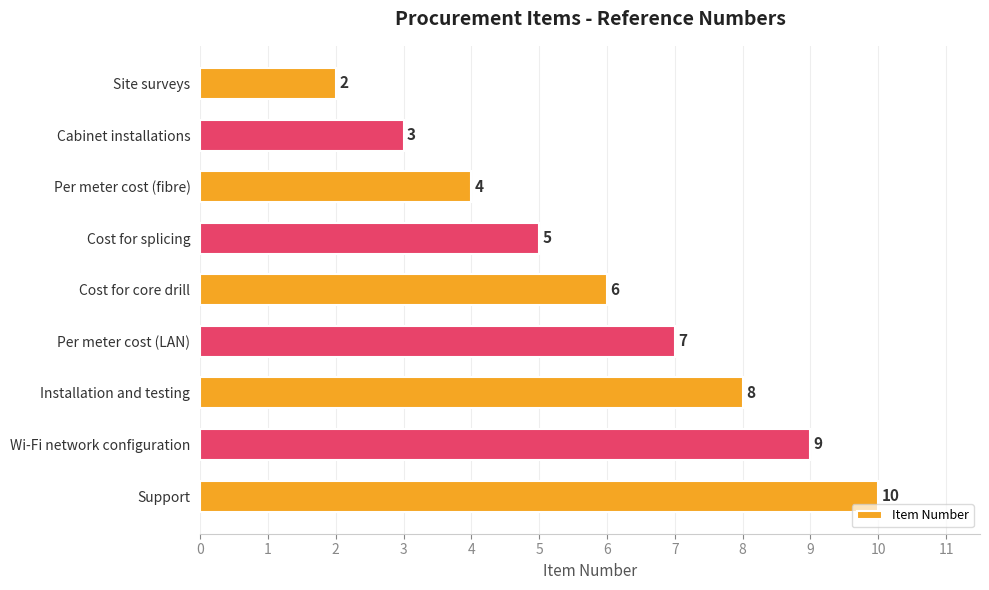

The value at Wi-Fi network configuration is 2. True or false?

False